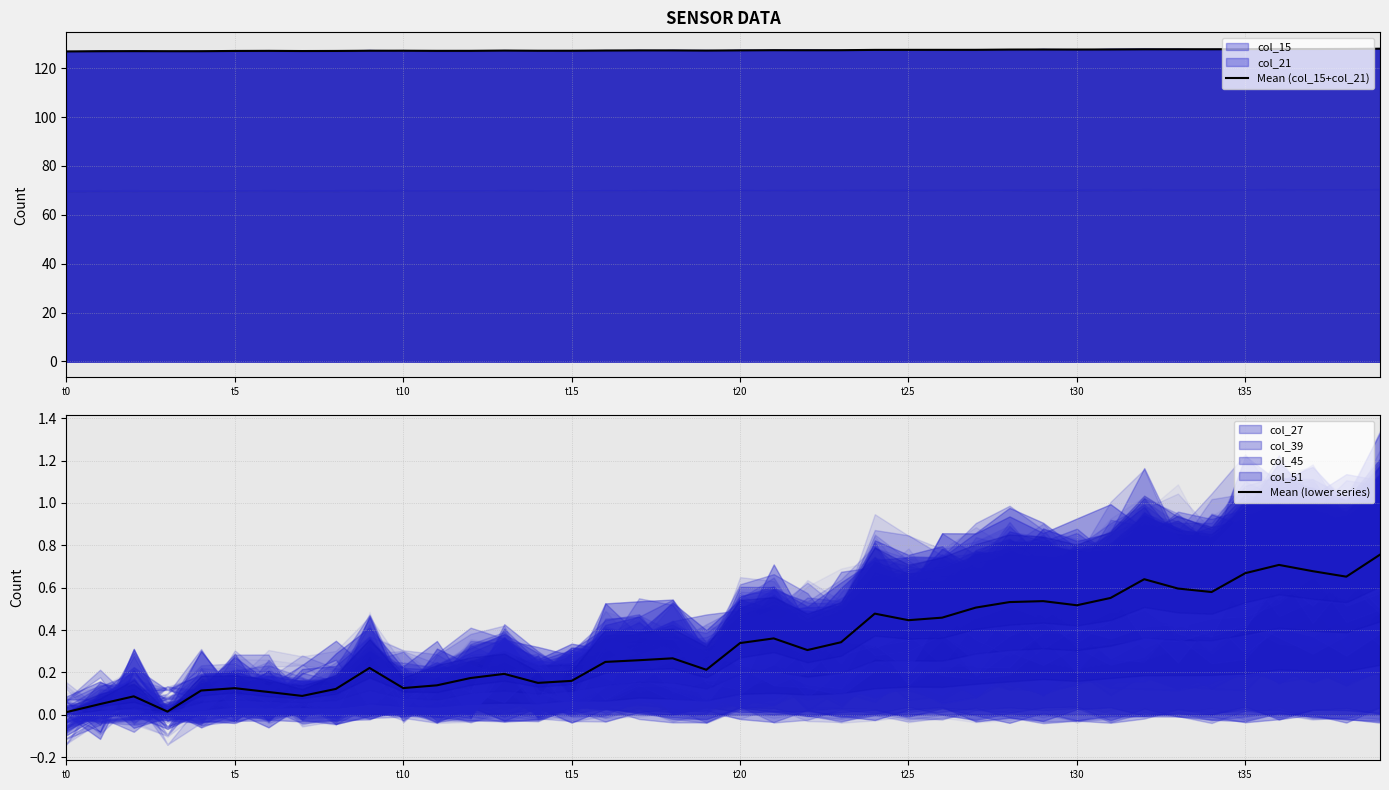

True or false: Mean (col_15+col_21) and Mean (lower series) cross at least once.

False